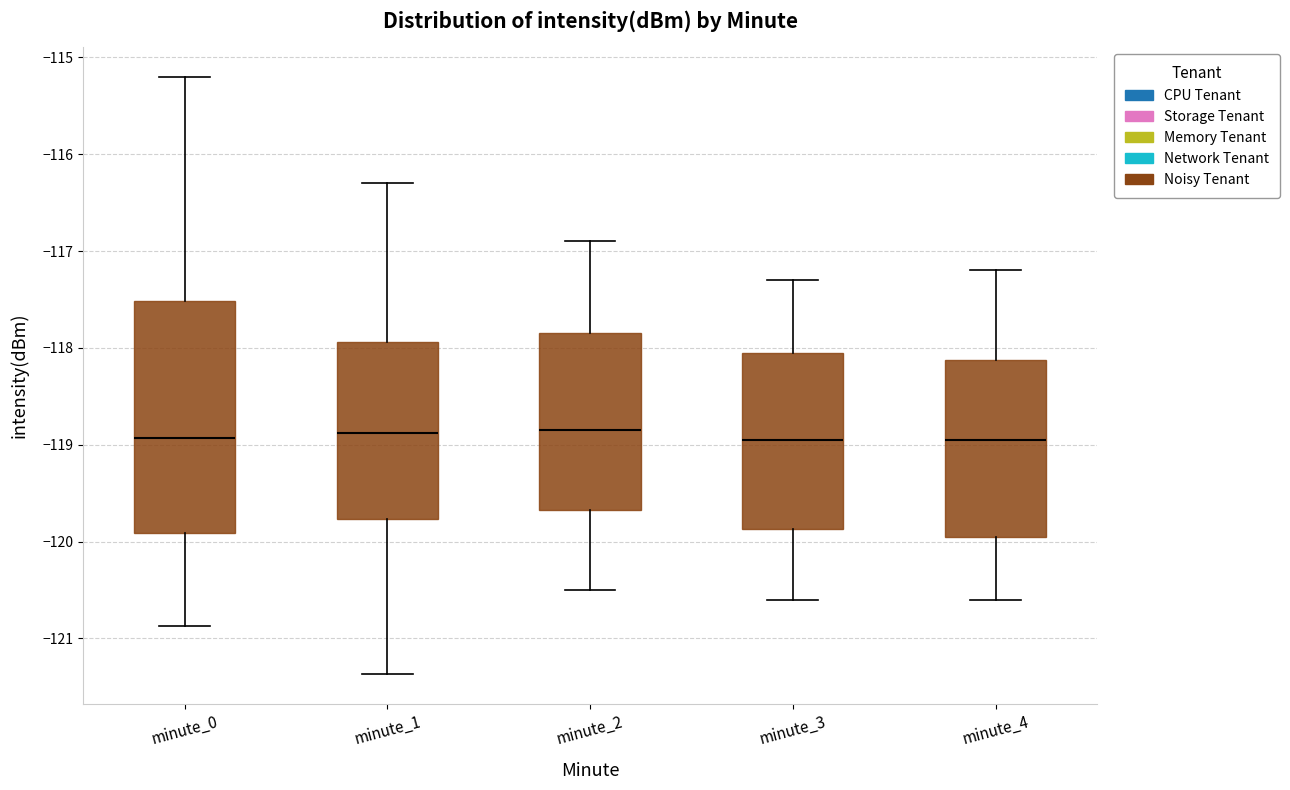

Which box is the tallest, from its lower edge to its upper edge?

minute_0